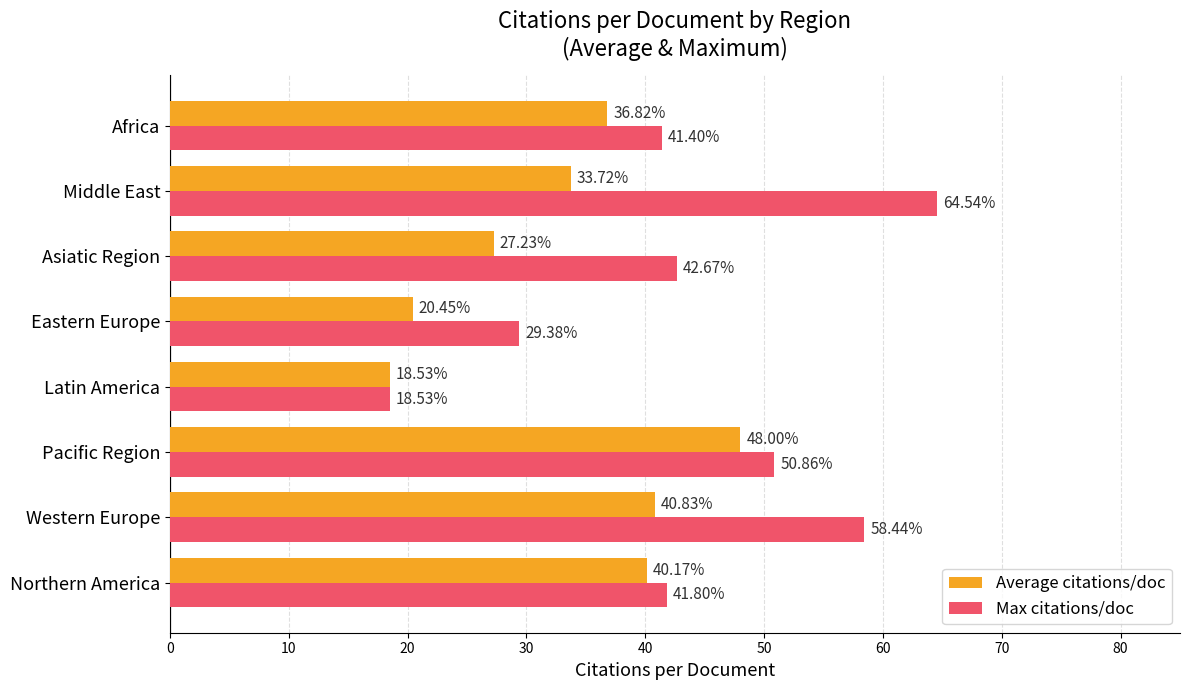

Rank the series by their maximum value, from lowest to highest.

Average citations/doc, Max citations/doc